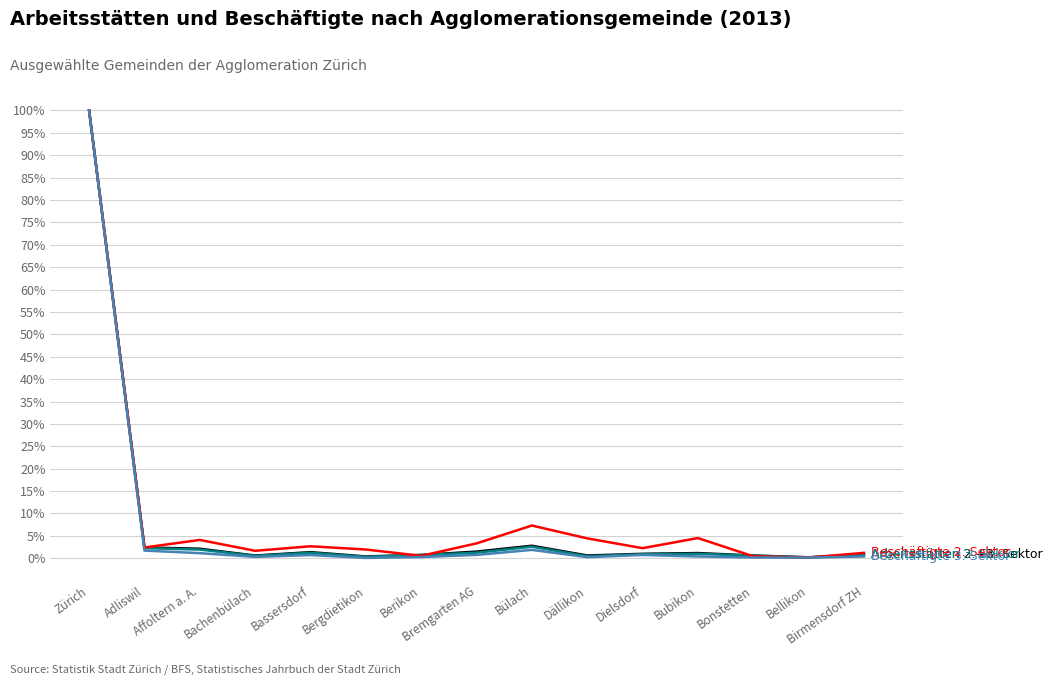

What is the maximum value shown in the chart?

100.0